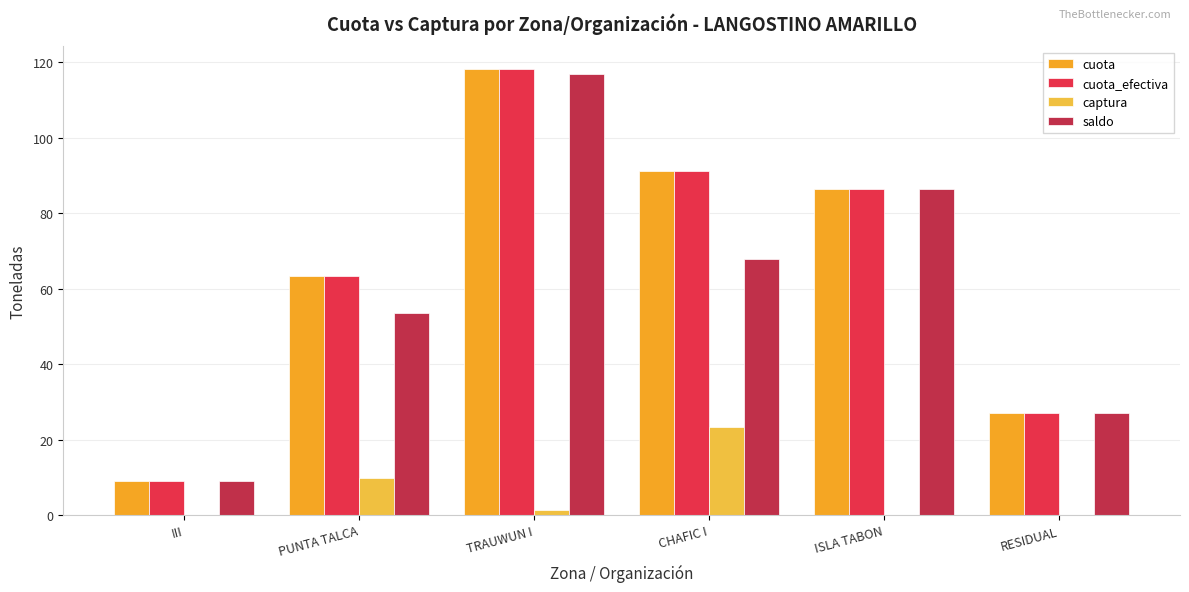

At which category does the chart reach its peak across all series?

TRAUWUN I